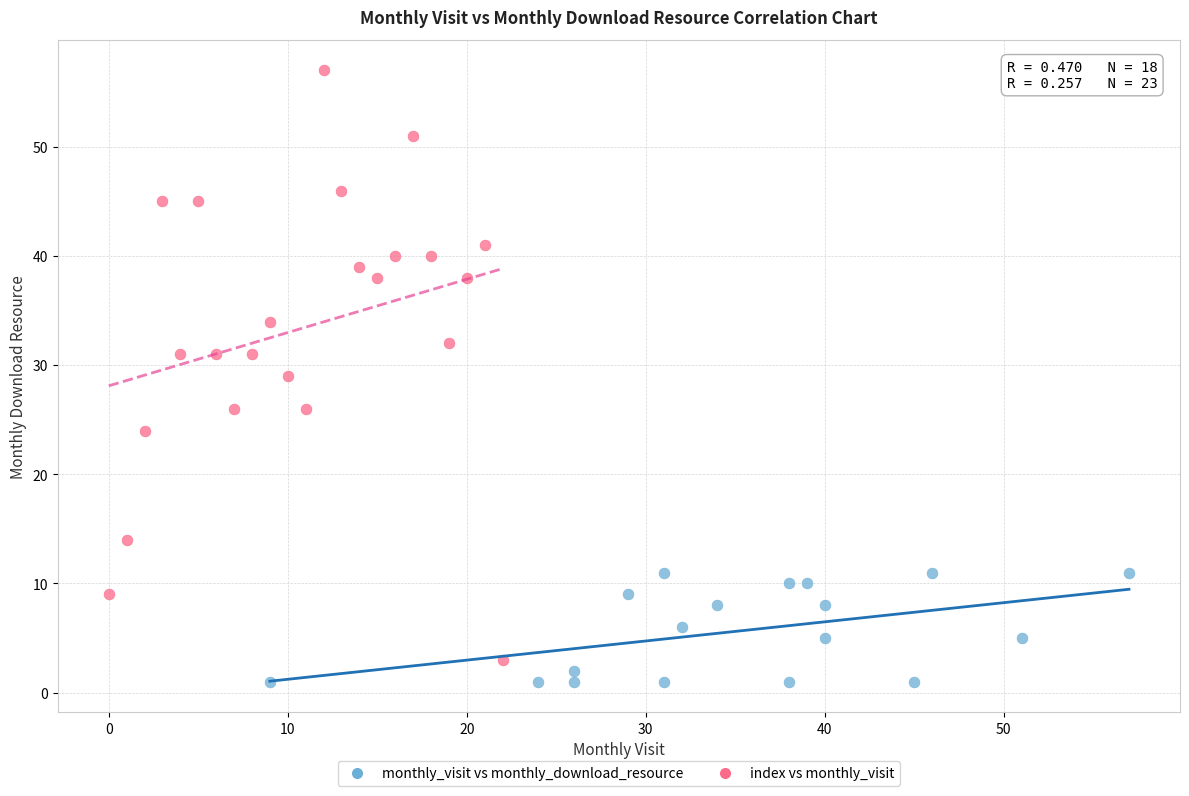

Which series has the widest spread of Y values?

index vs monthly_visit